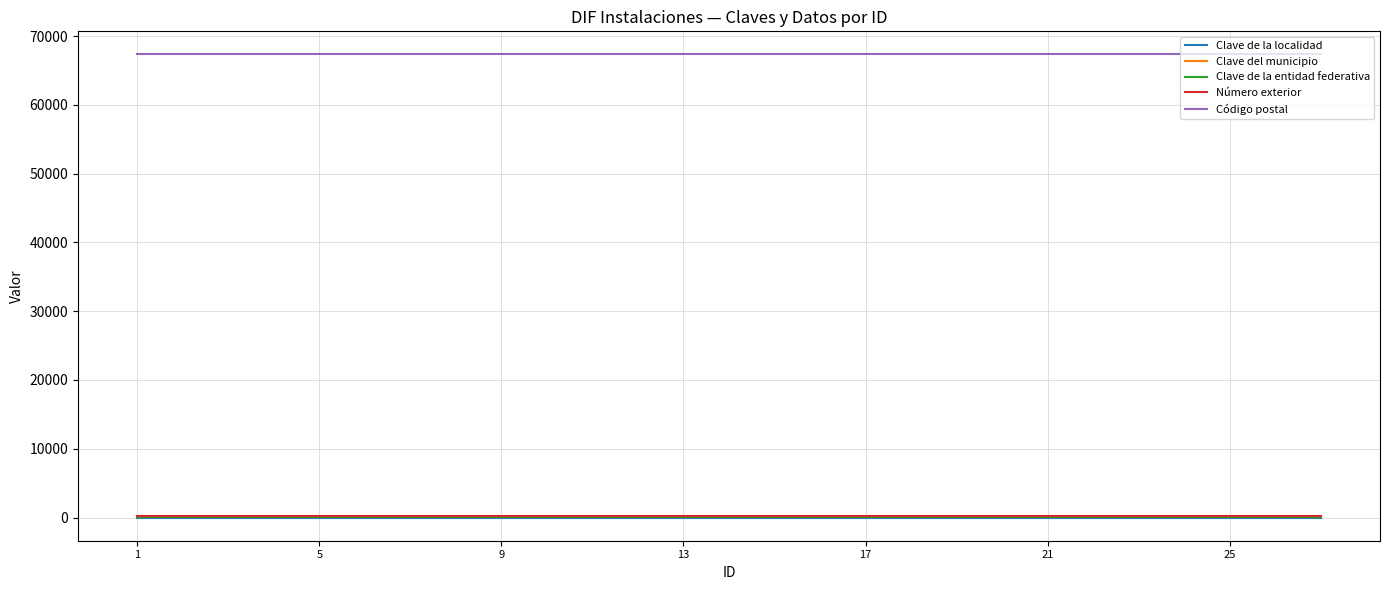

Which series has the largest total across all categories?

Código postal